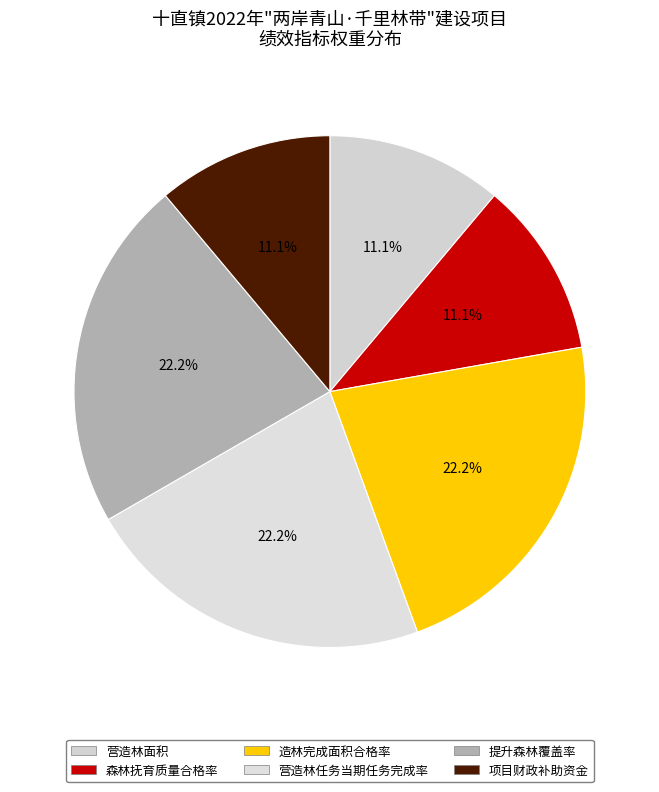

To the nearest percent, what portion does 森林抚育质量合格率 represent?

11%